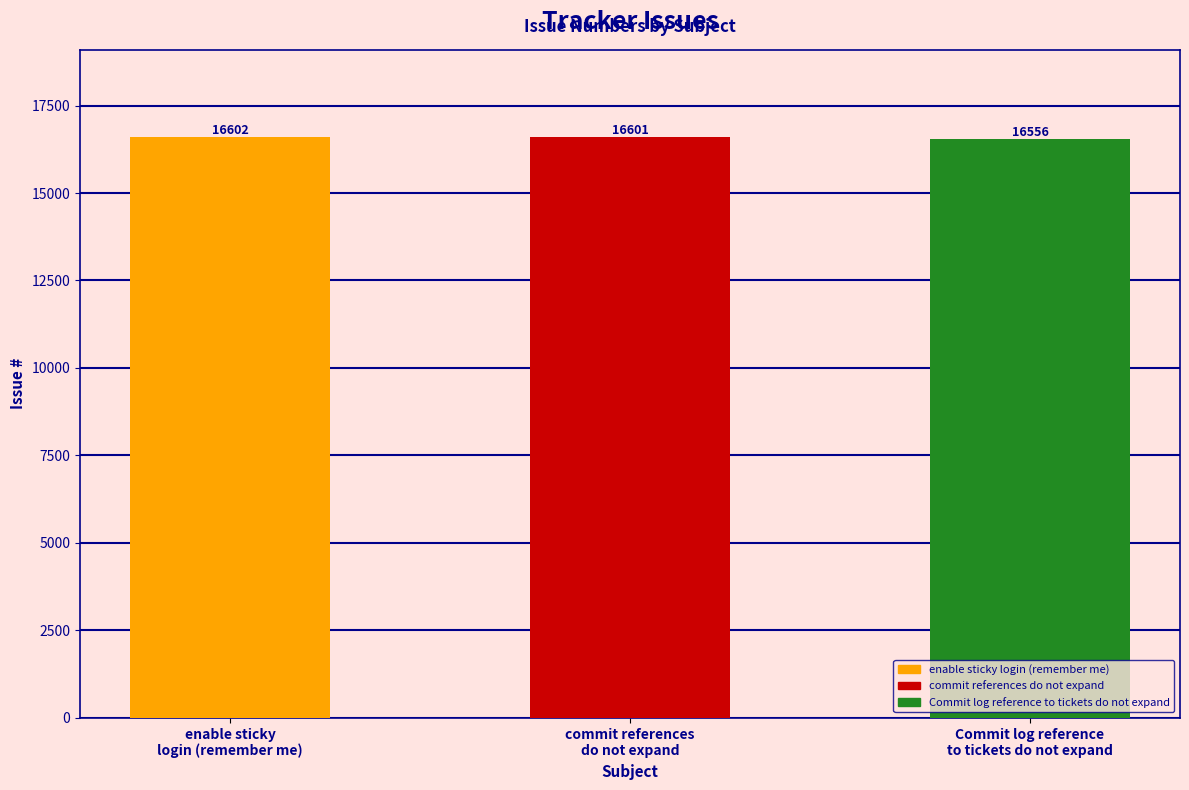

How many series are shown in this chart?

1